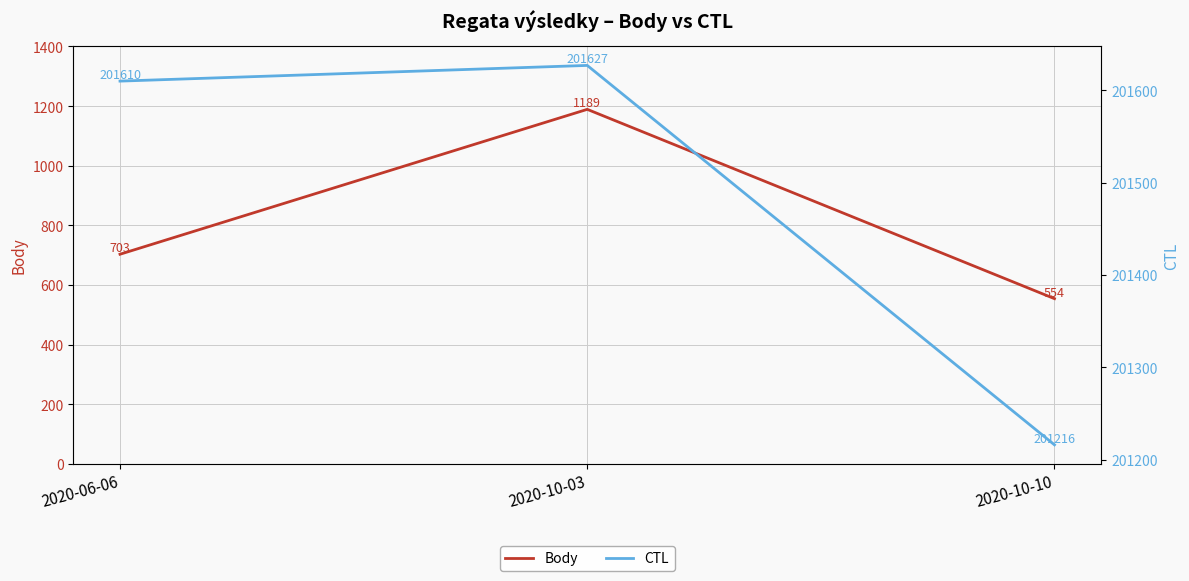

Which has a higher value, 2020-10-10 or 2020-10-03?

2020-10-03